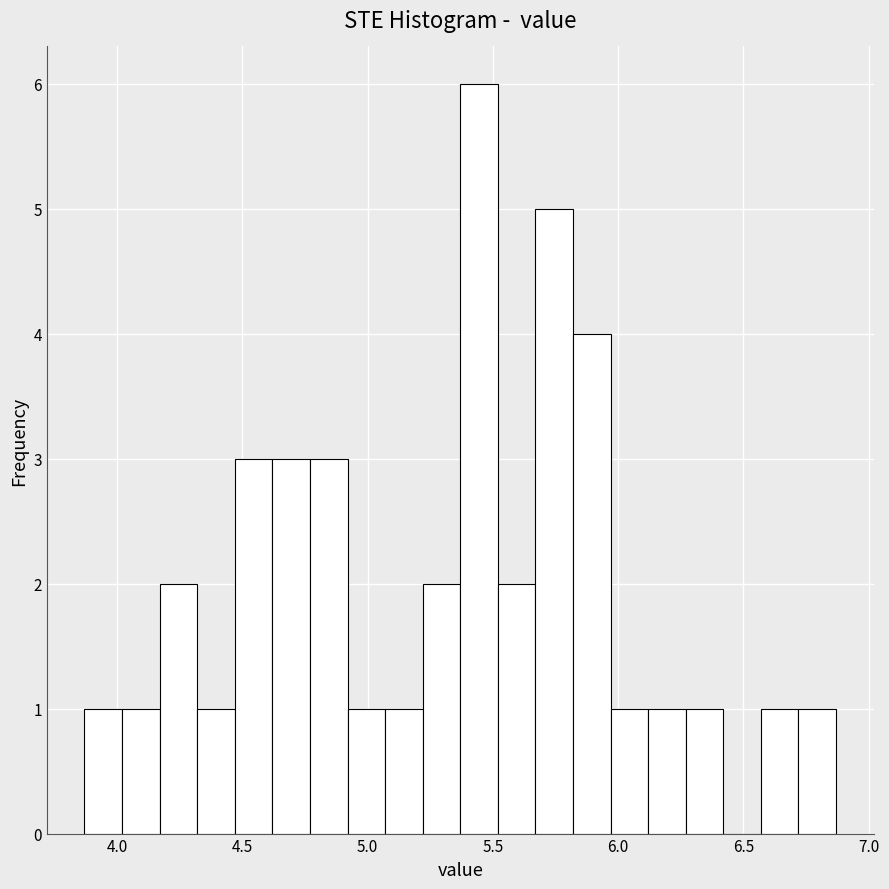

Read against the x-axis, roughly where is the centre of the tallest bar?

5.45